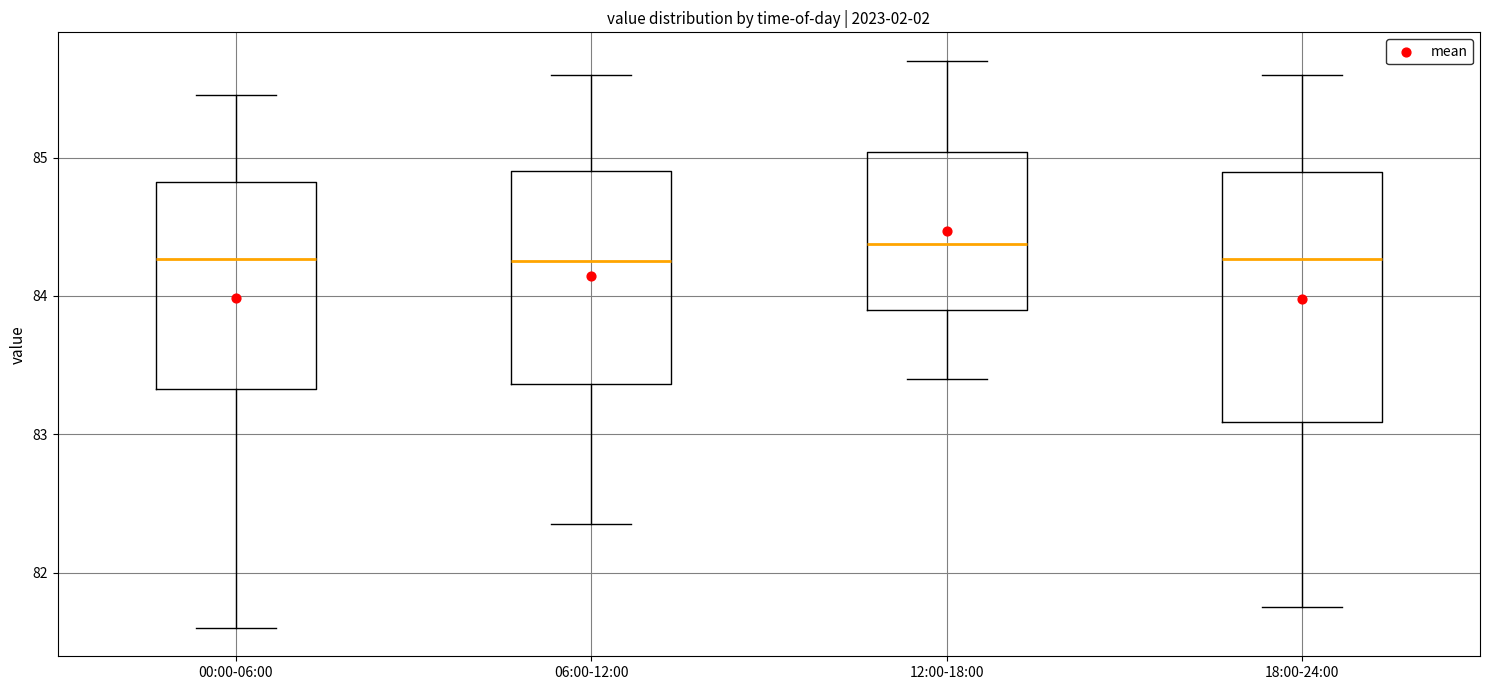

Where is the lower edge of the box for 00:00-06:00 on the y-axis? The values are not printed on the chart, so give them approximately, as read against the axis.

83.3